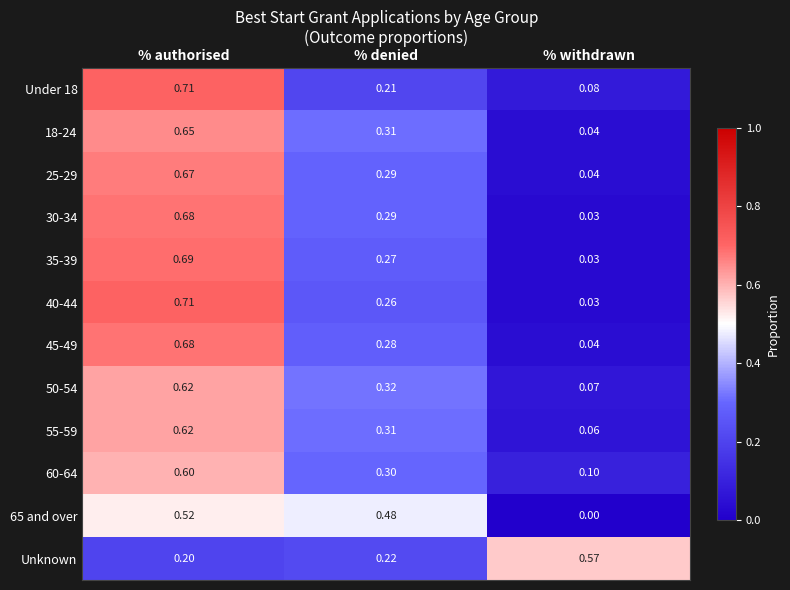

List the labels in order of 40-44 value, smallest first.

% withdrawn, % denied, % authorised